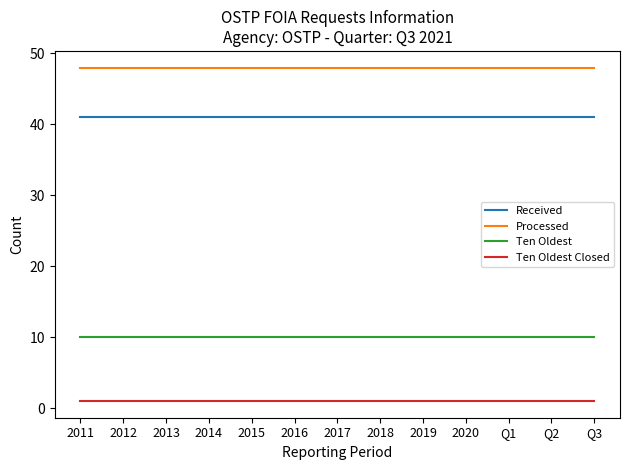

The Processed series shows 48 at 2016. True or false?

True